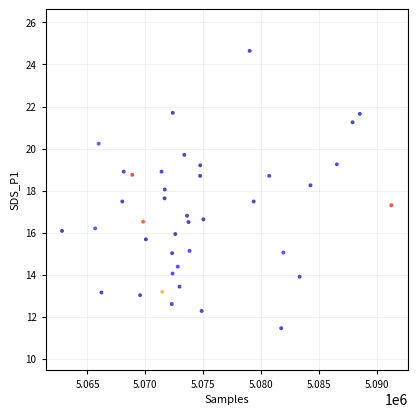

What is the range of X values (max minus min)?

28479.0